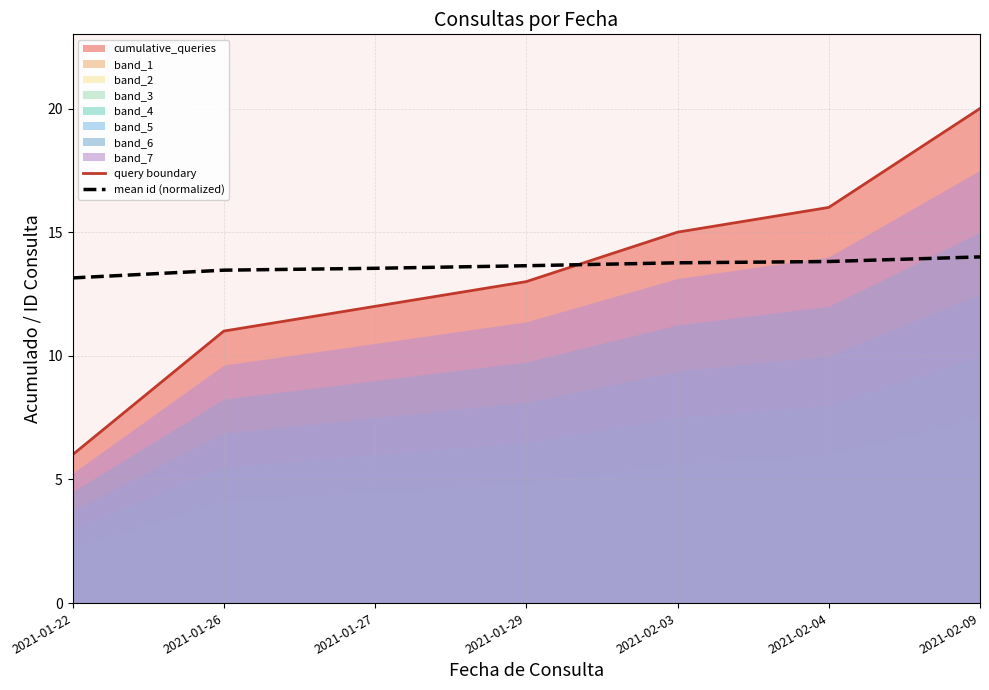

Reading left to right, extract all data points from this chart.

query boundary: 2021-01-22=6.0	2021-01-26=11.0	2021-01-27=12.0	2021-01-29=13.0	2021-02-03=15.0	2021-02-04=16.0	2021-02-09=20.0
mean id (normalized): 2021-01-22=13.1	2021-01-26=13.5	2021-01-27=13.5	2021-01-29=13.6	2021-02-03=13.8	2021-02-04=13.8	2021-02-09=14.0